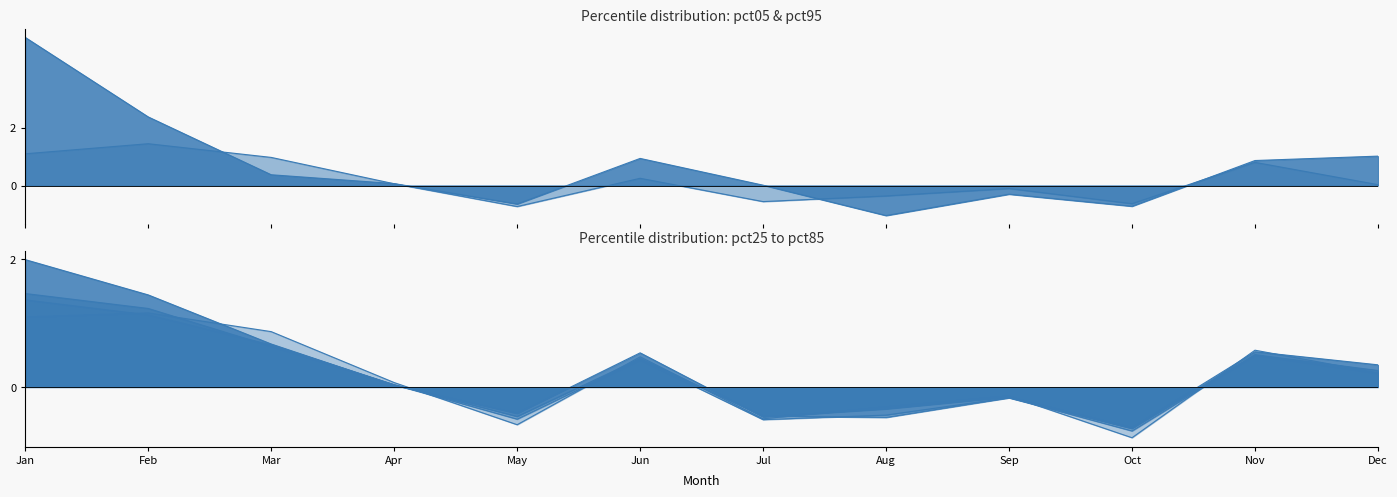

What is the average value of the pct25 series?

0.3